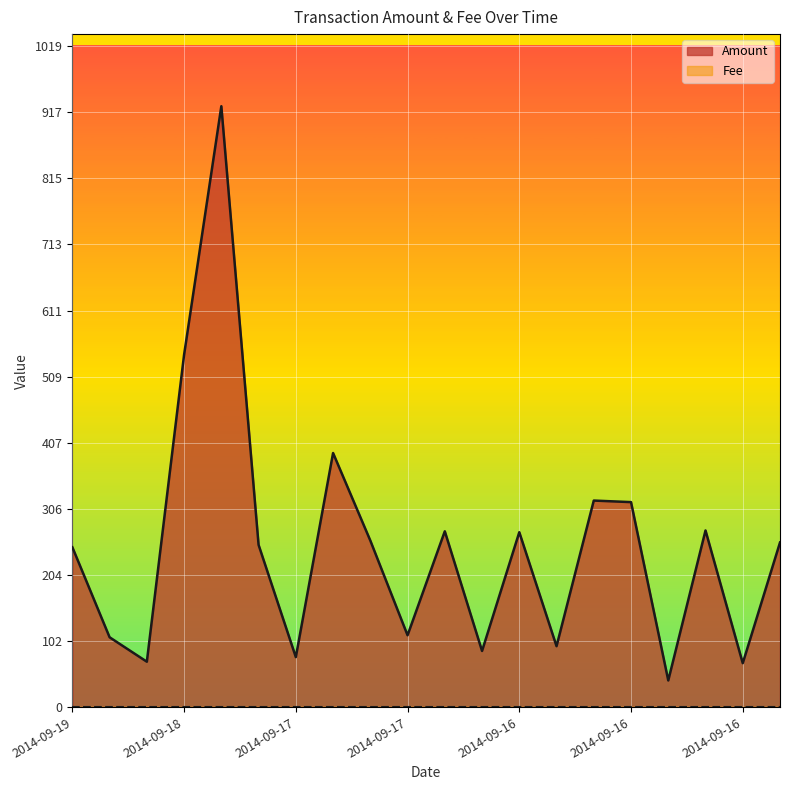

The value at 2014-09-18 is 184.1. True or false?

False